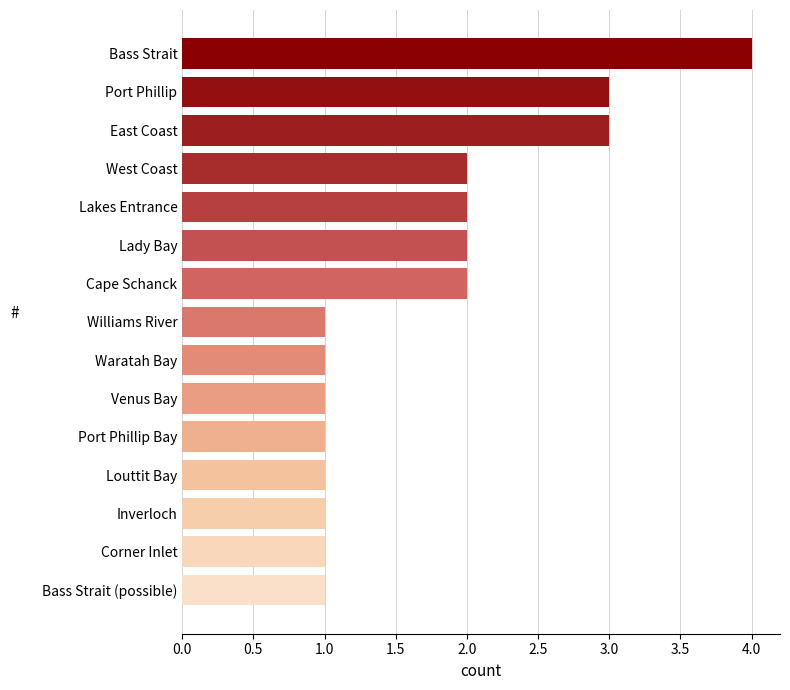

Which has a higher value, Lady Bay or Corner Inlet?

Lady Bay